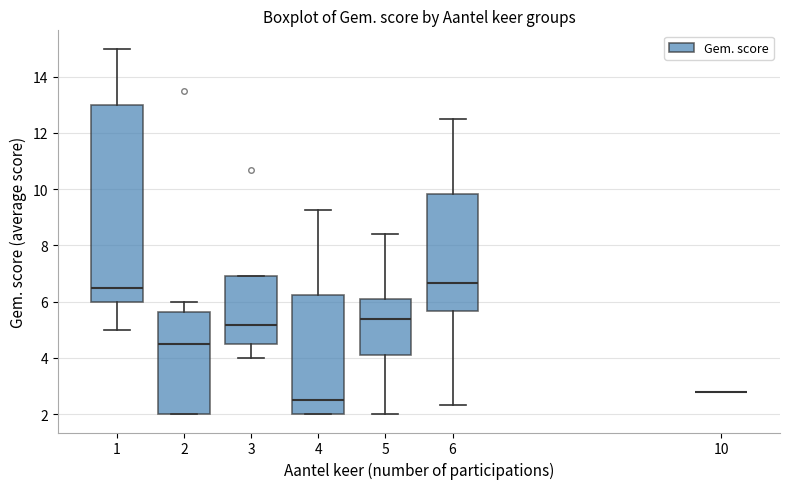

Comparing the boxes themselves (not the whiskers), which one is the tallest?

1